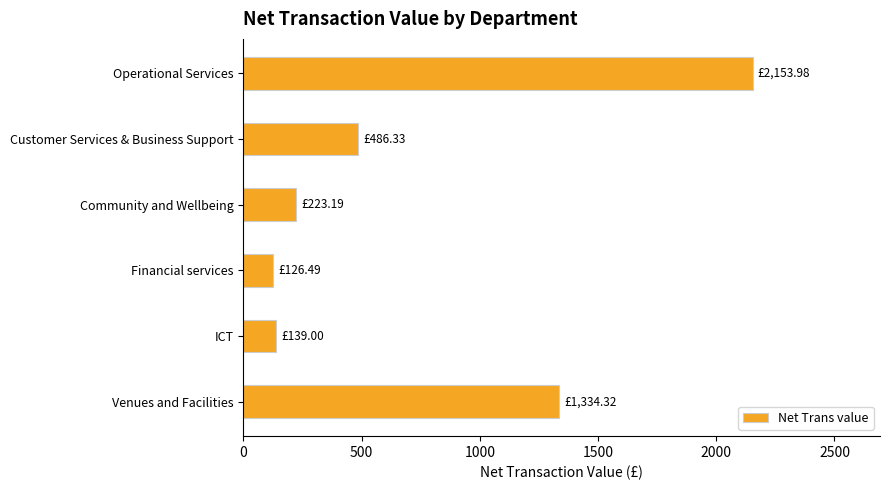

What is the difference between the second highest and minimum values?

1207.8